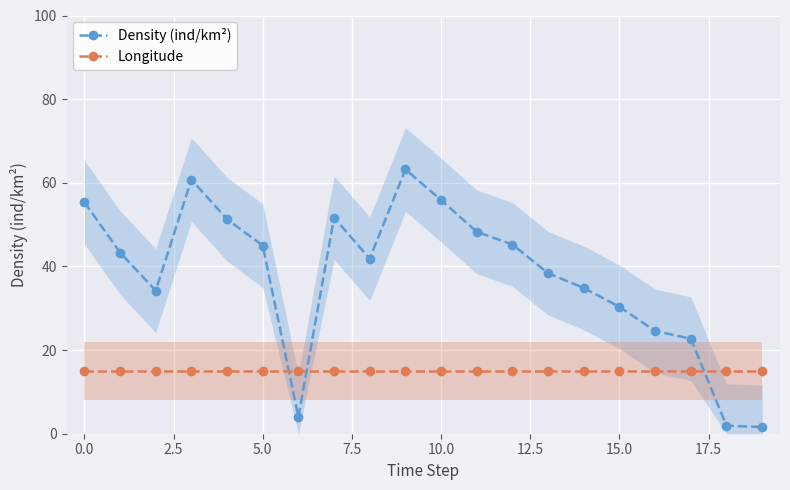

At how many categories does at least one series exceed 13?

20